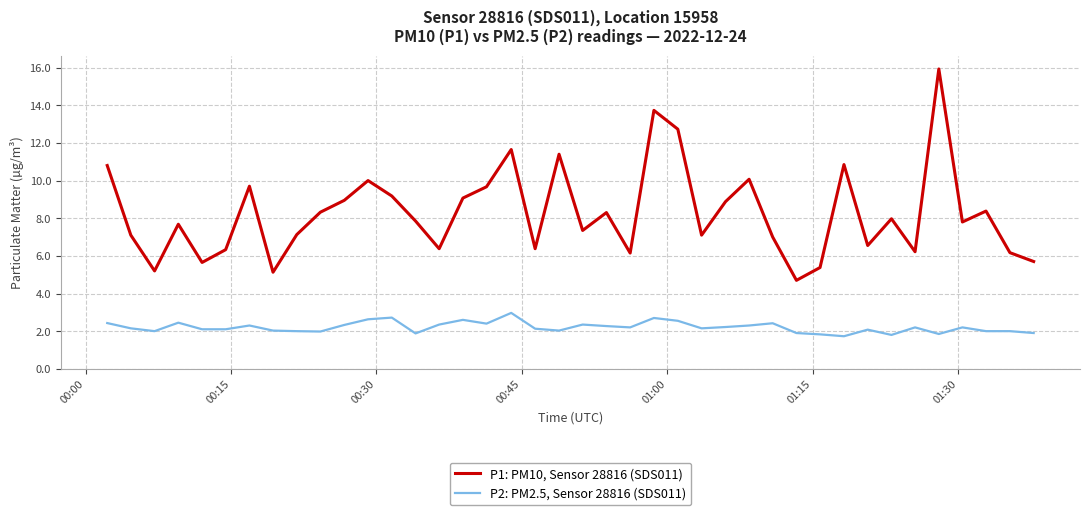

Which series has the largest total across all categories?

P1: PM10, Sensor 28816 (SDS011)